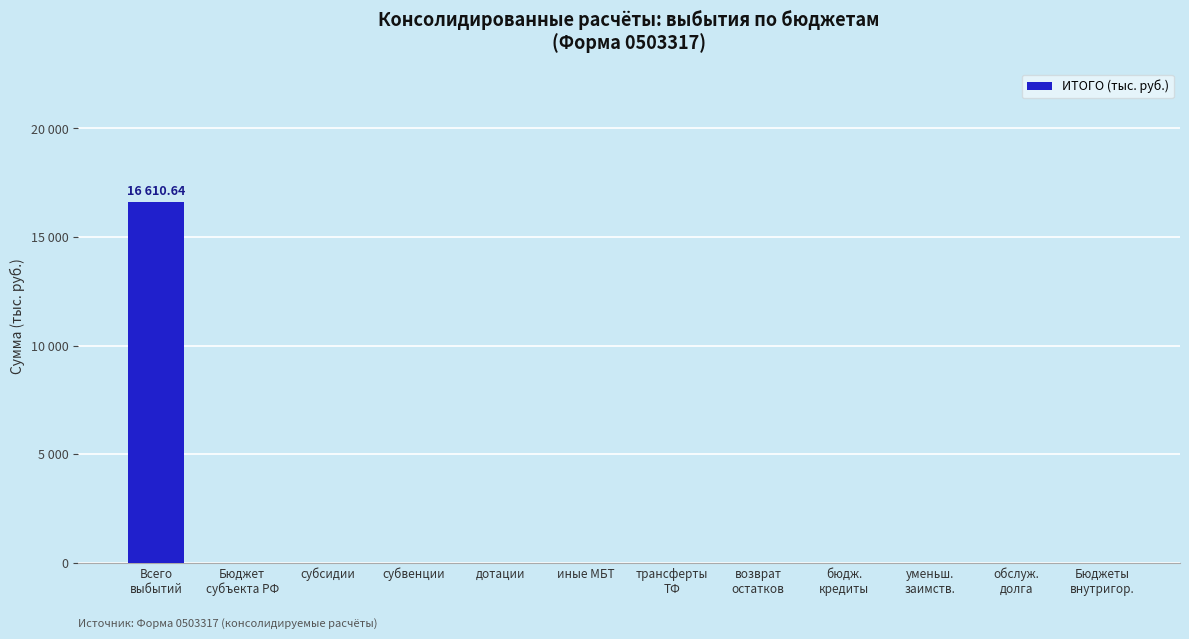

What is the difference between the maximum and minimum values?

16610.6